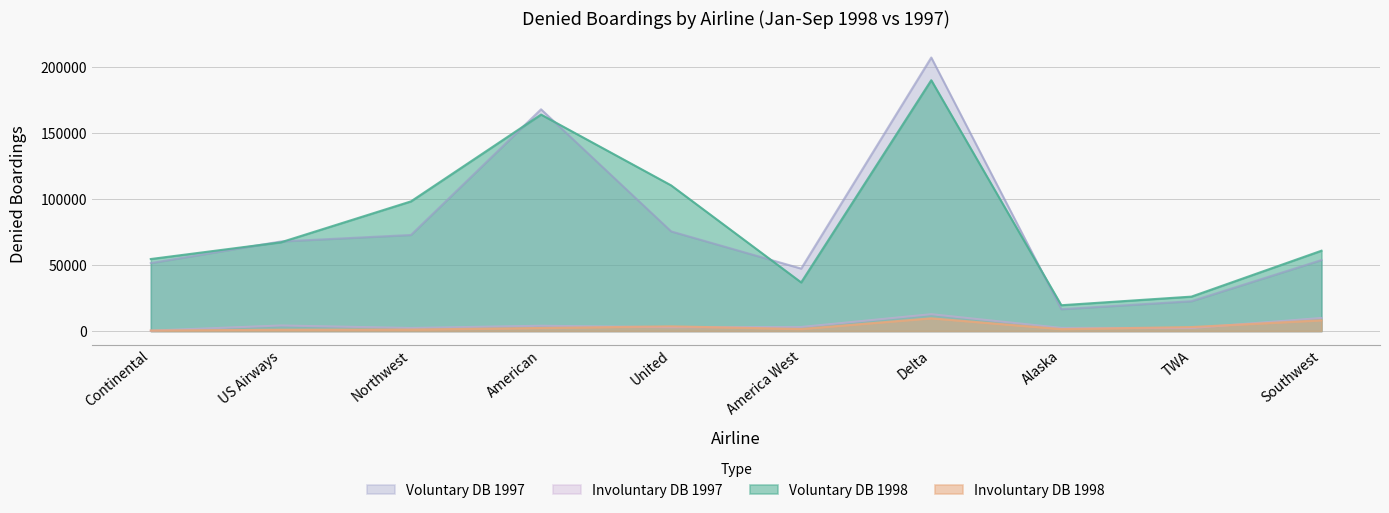

Reading right to left, extract all data points from this chart.

Voluntary DB 1998: 60802	26041	19532	189886	36790	110274	163872	98147	67167	54513
Involuntary DB 1998: 8136	2987	1459	9639	1536	3542	2312	1117	991	375
Voluntary DB 1997: 53725	22567	16517	207075	47287	75447	167876	72725	67803	51422
Involuntary DB 1997: 9878	2274	2369	12720	3052	2879	3986	2305	4180	301